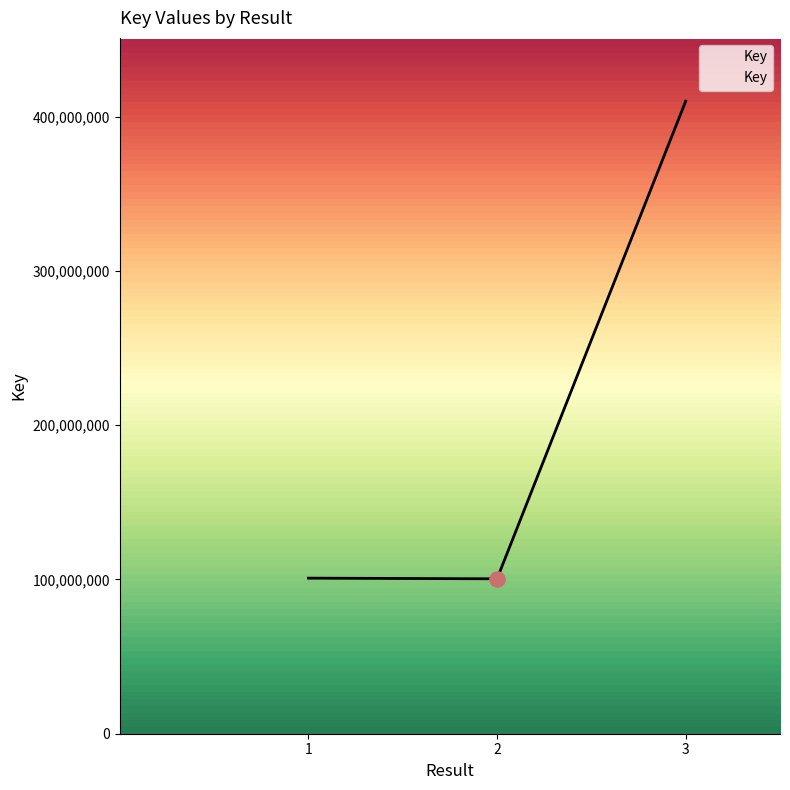

What is the change in value from 2 to 3?

+309626028